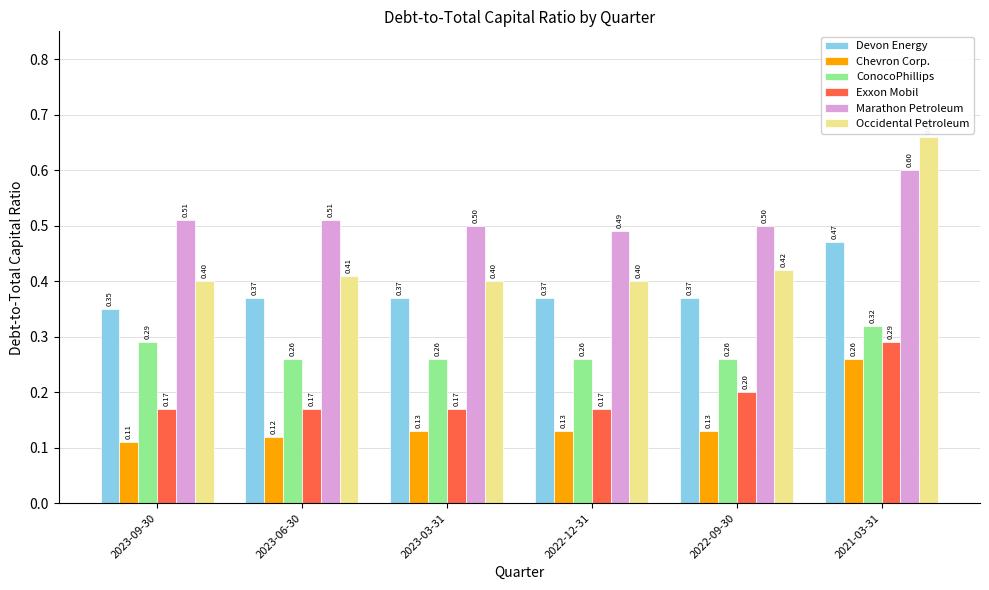

What is the label of the 6th bar from the left?

2021-03-31